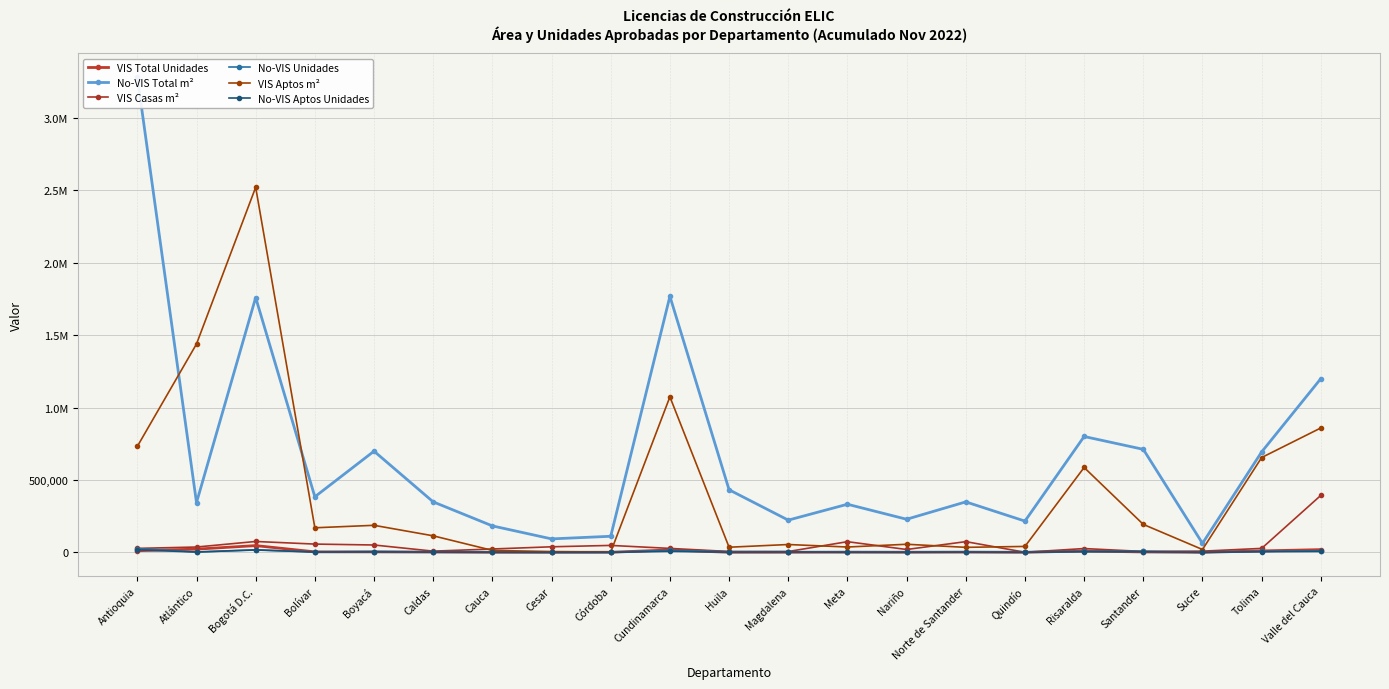

At which category does the chart reach its minimum across all series?

Sucre